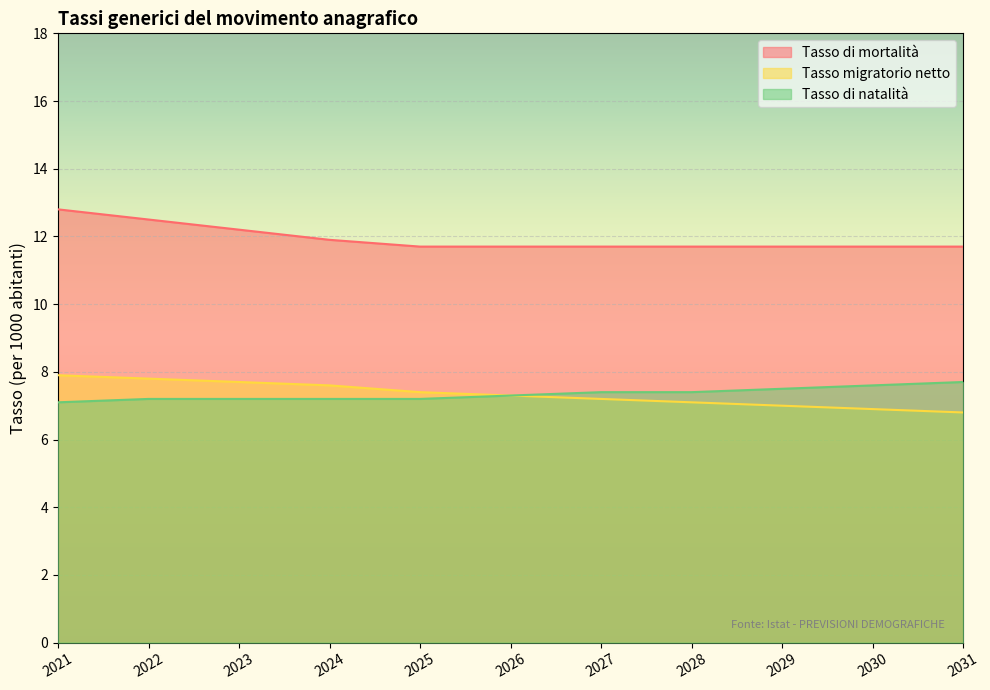

Between 2023 and 2029, which is larger?

2023